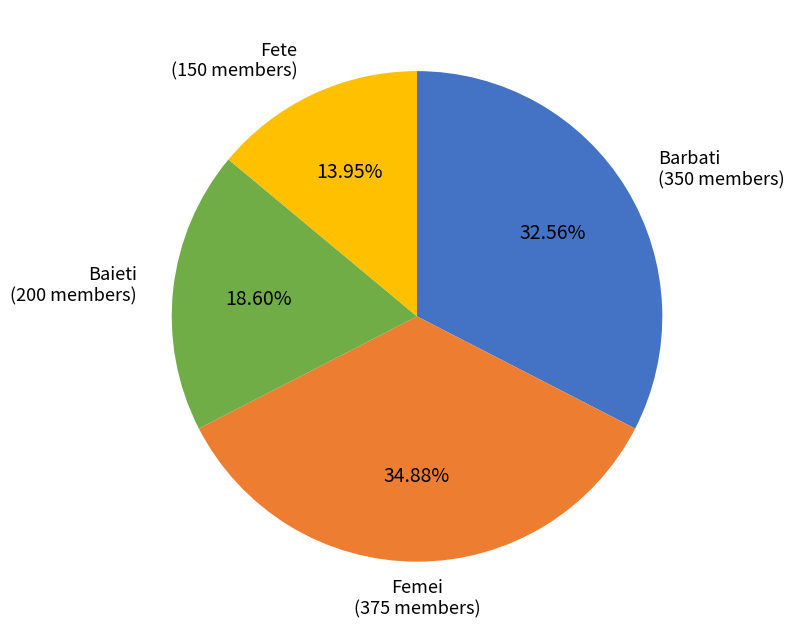

Does Femei represent more than half of the total?

No